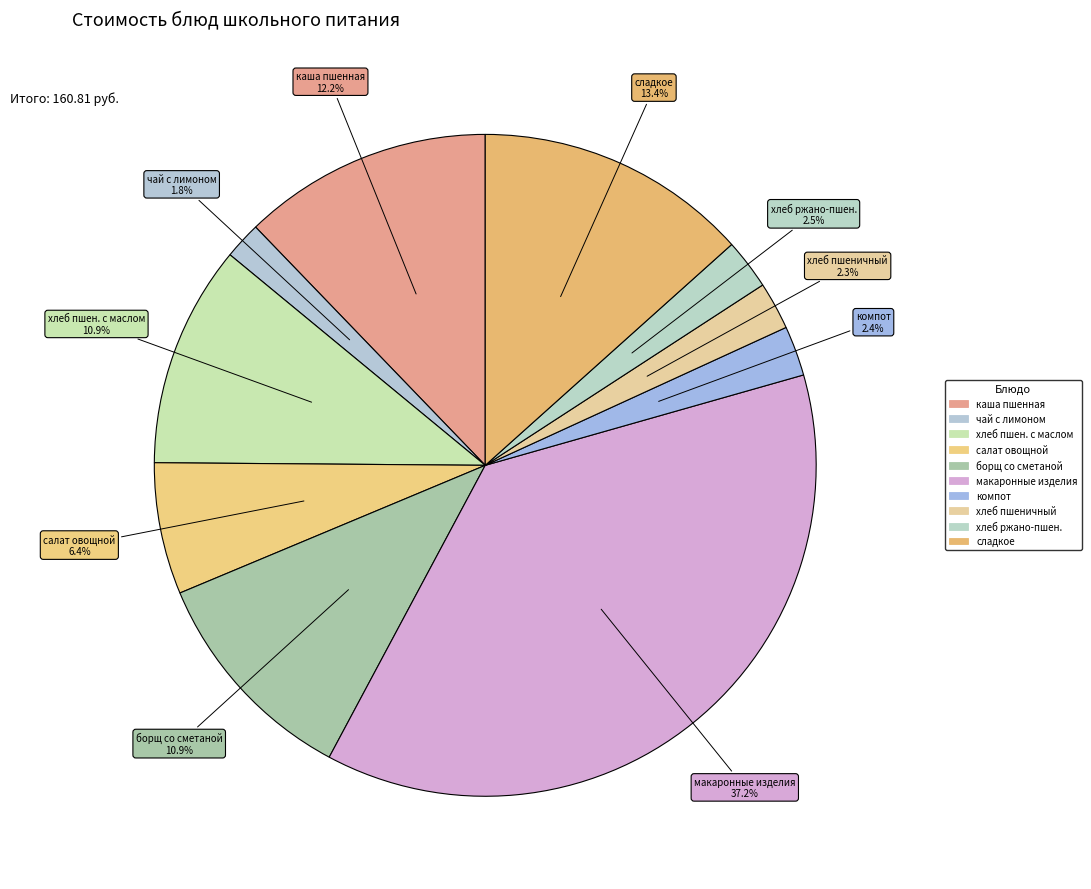

Which category has the biggest portion of the pie?

макаронные изделия